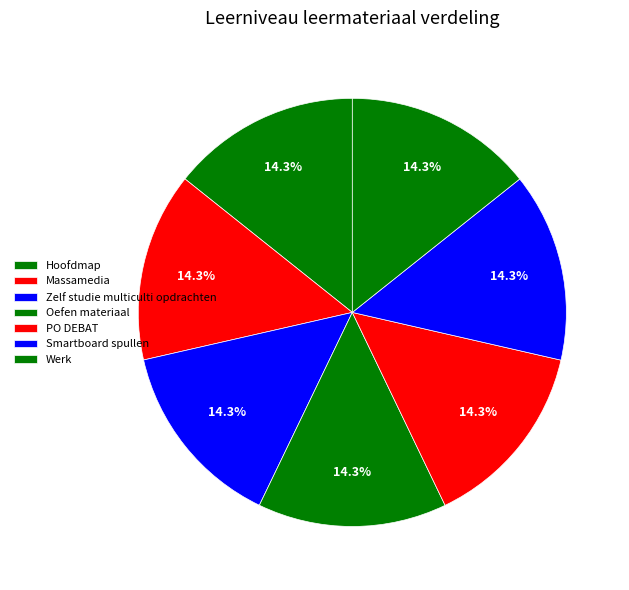

How many segments does this pie chart have?

7